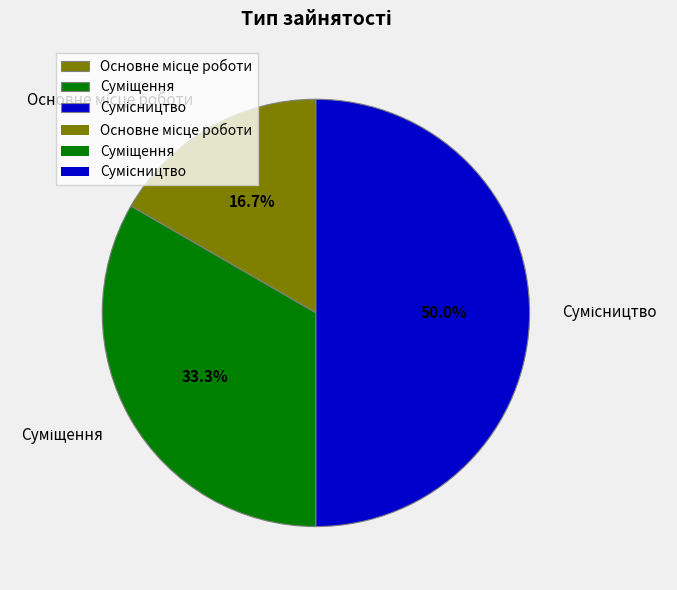

Count the number of slices in the pie.

3